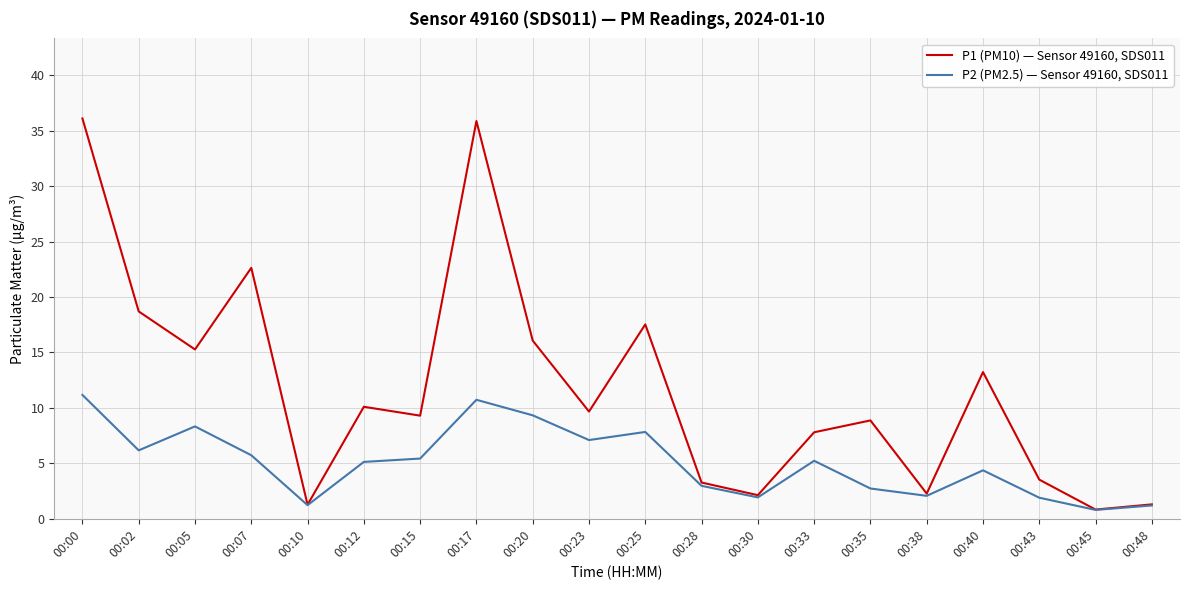

Where is the first local minimum for P2 (PM2.5) — Sensor 49160, SDS011?

00:02